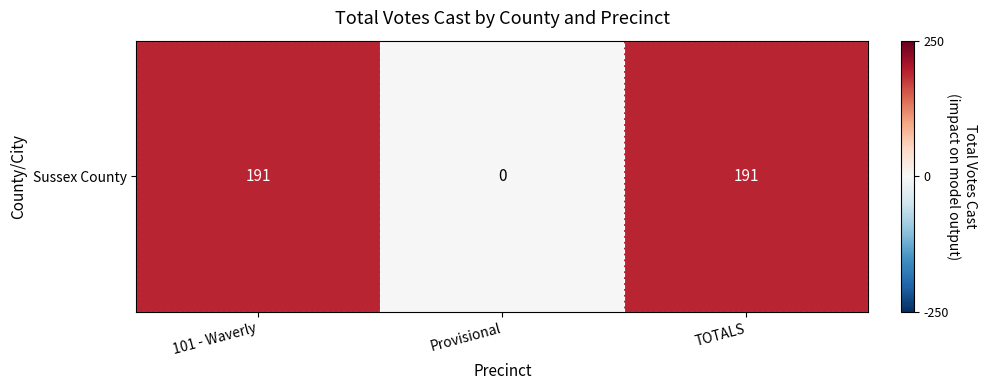

What is the sum of the values at 101 - Waverly and Provisional?

191